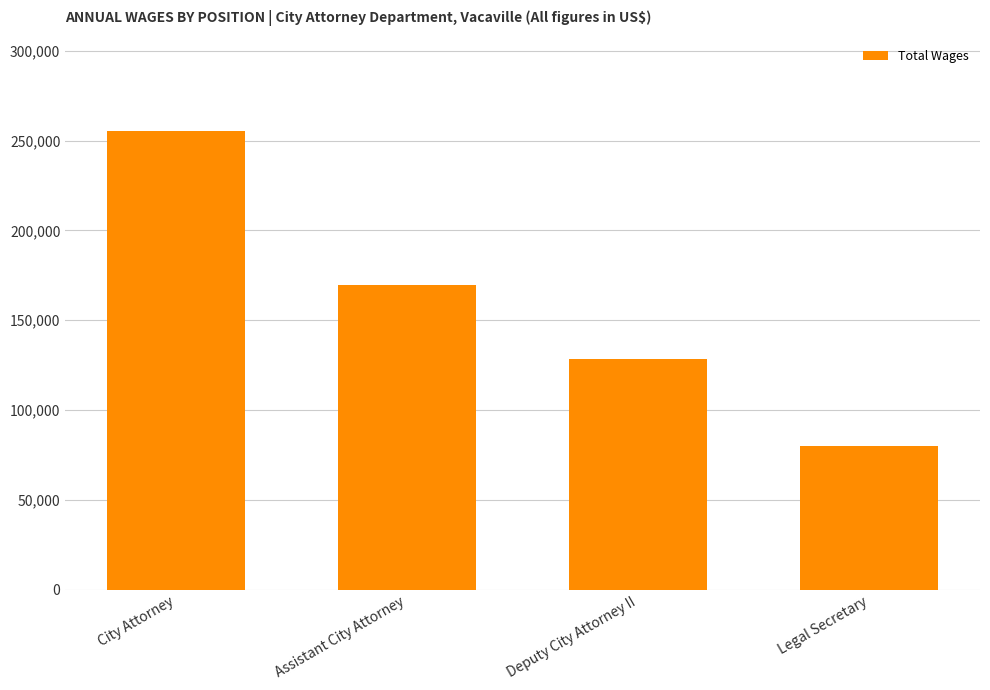

What is the difference between the second highest and second lowest values?

41153